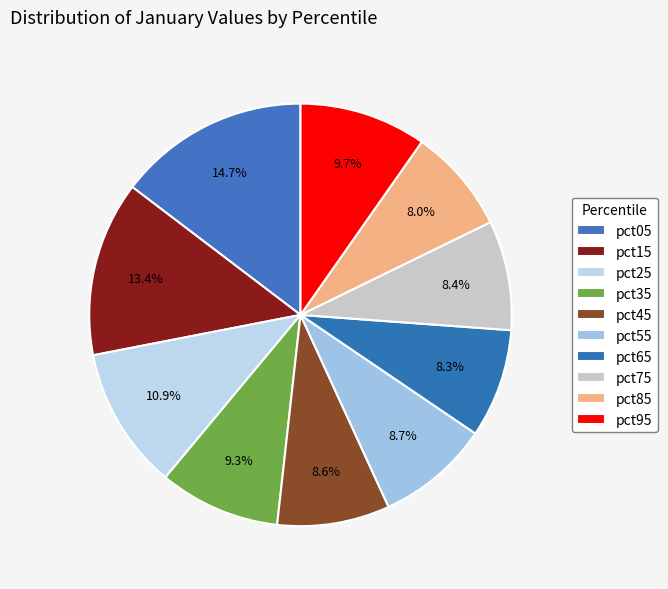

What is the largest slice in the pie chart?

pct05